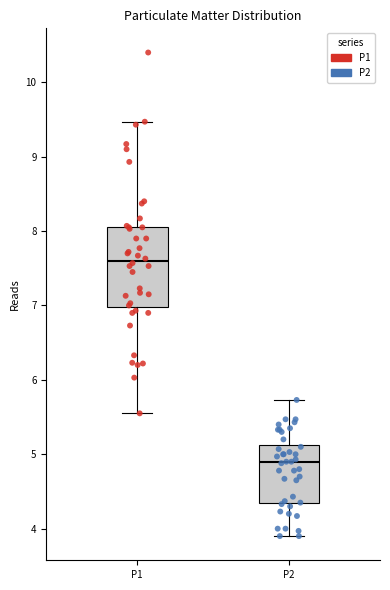

Reading left to right, read every box against the y-axis: the position of its median line, the range the box covers, and the ends of its whiskers. The values are not printed on the chart, so give them approximately, as read against the axis.

P1: median 7.6, box 7.0 to 8.1, whiskers 5.6 to 9.5
P2: median 4.9, box 4.3 to 5.1, whiskers 3.9 to 5.7